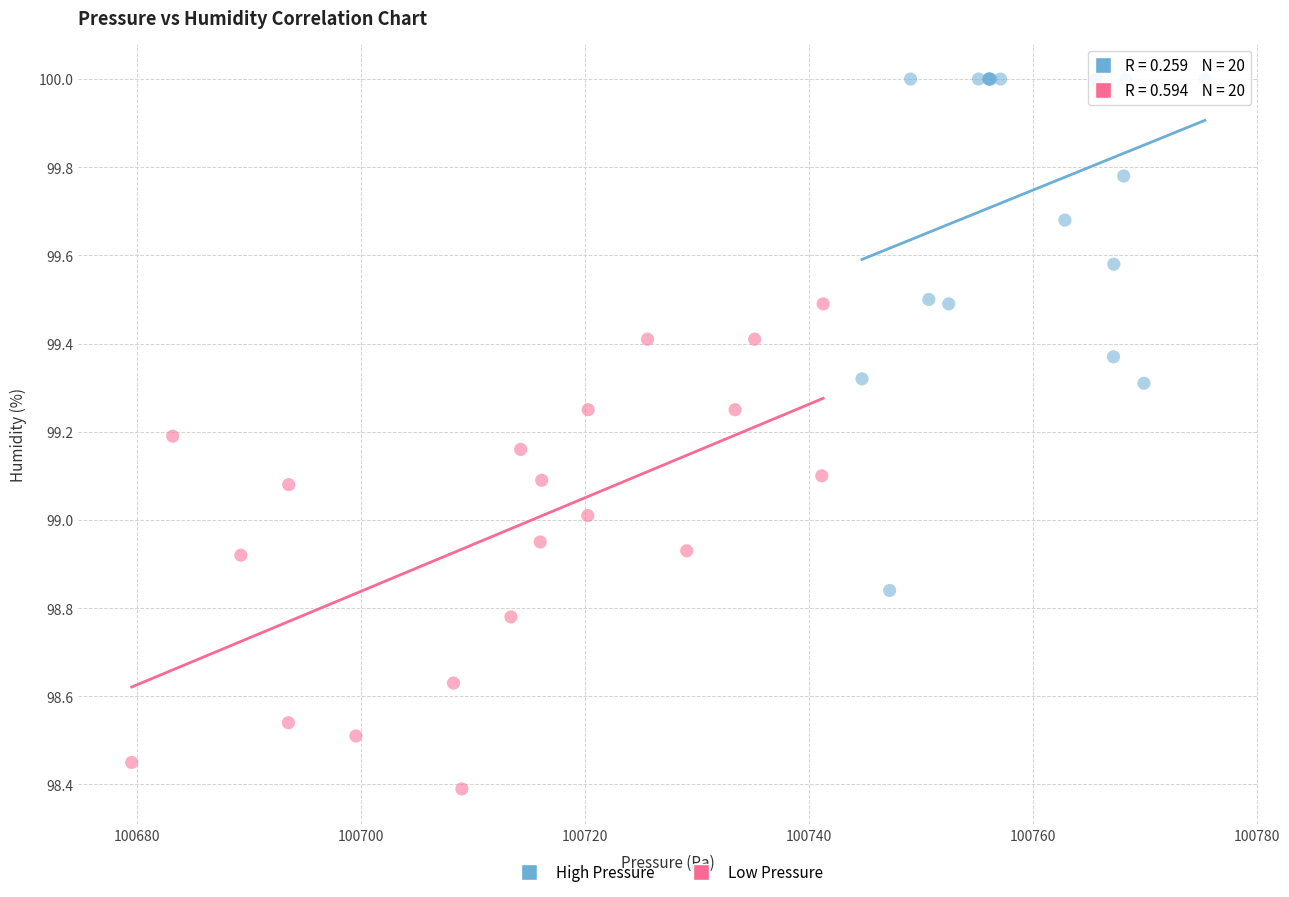

Which series contains the lowest Y value?

Low Pressure